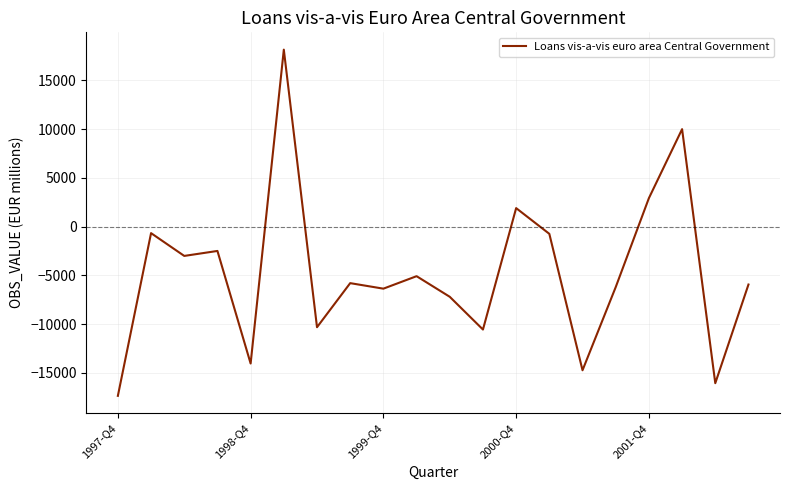

What is the maximum value shown in the chart?

18162.1